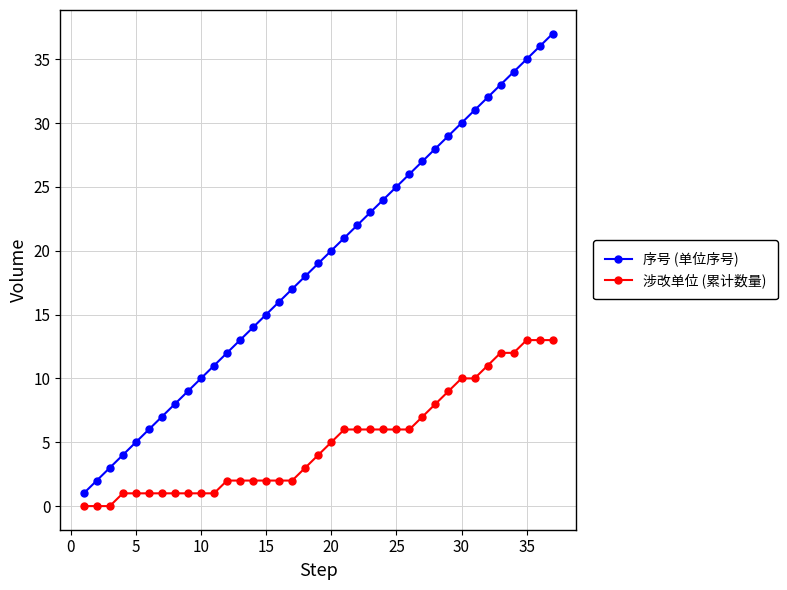

What is the difference between the maximum and minimum values in the 序号 (单位序号) series?

36